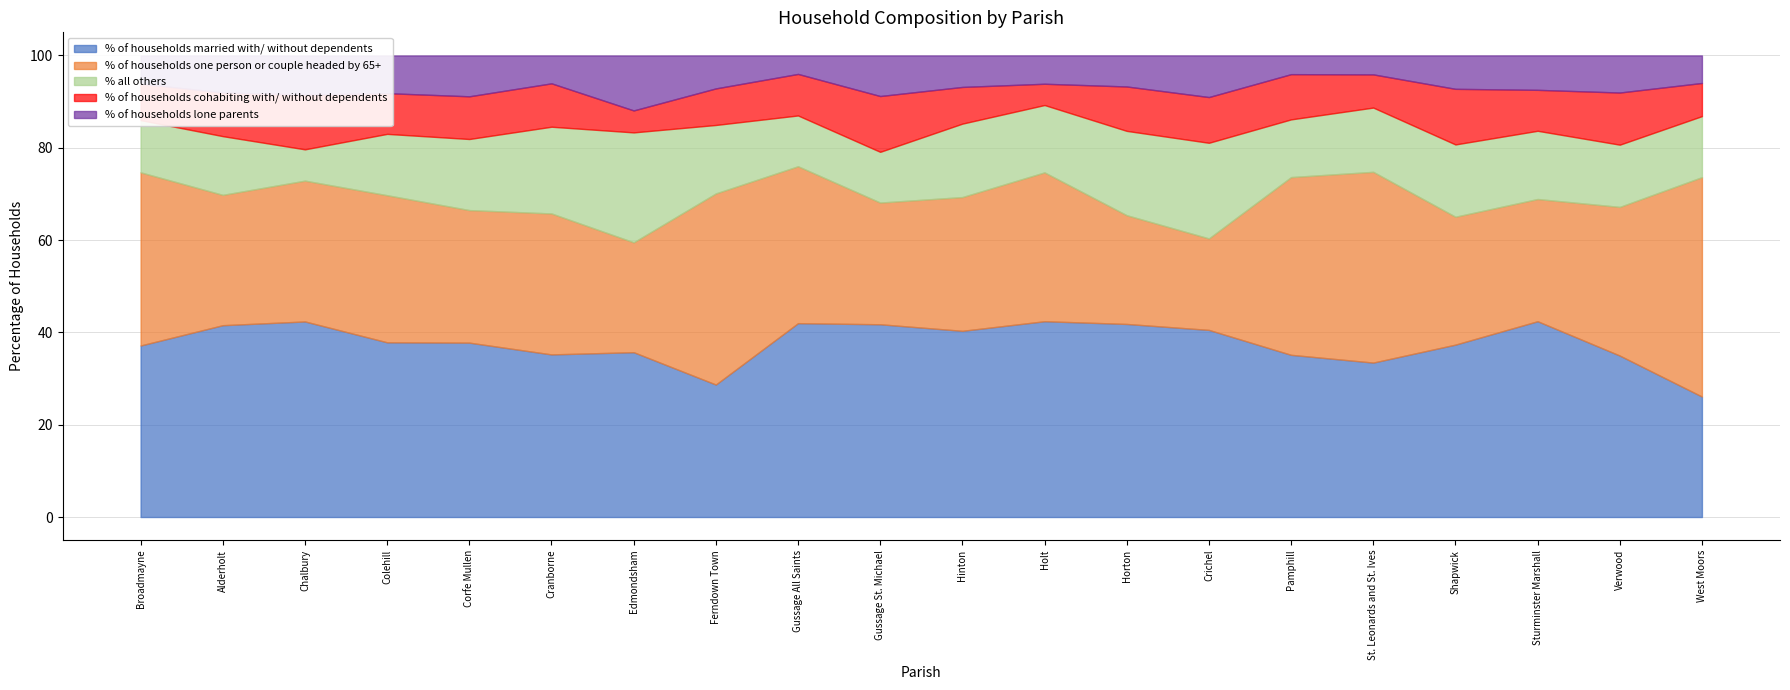

What is the difference between the highest and lowest values at Broadmayne?

31.4